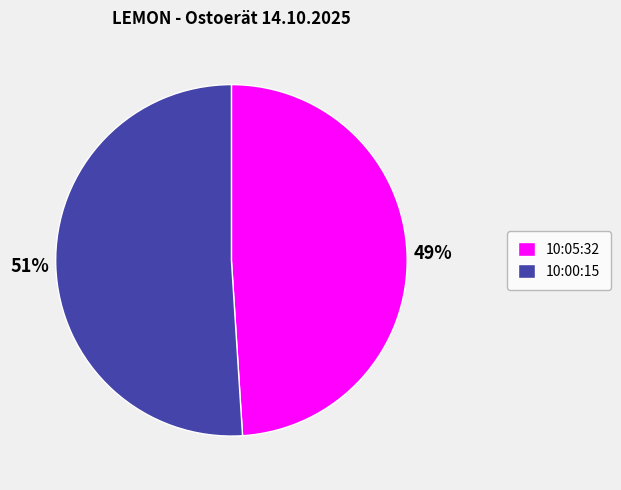

Which slice represents more than half of the pie?

10:00:15